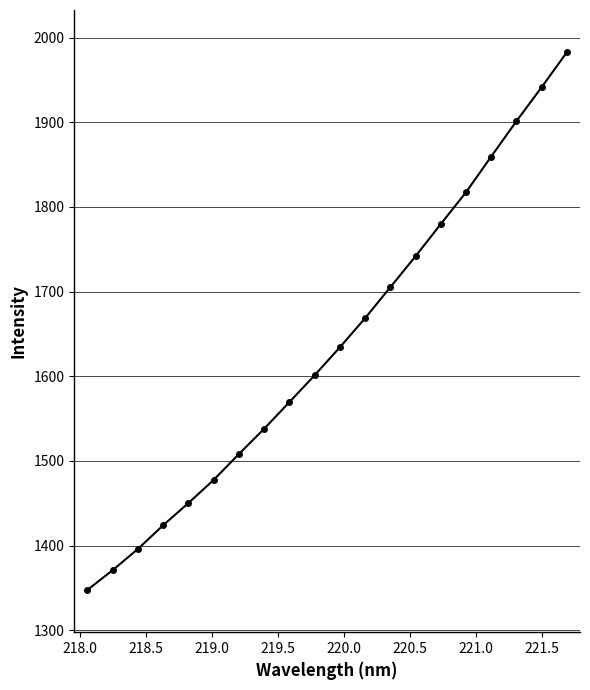

True or false: there are more than 2 points higher than both neighbors.

False